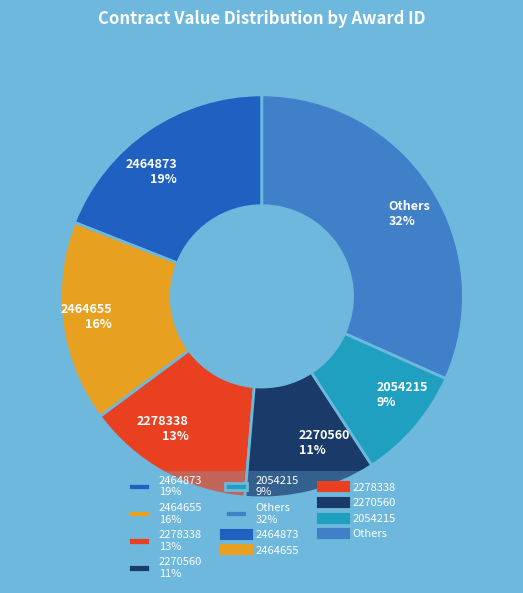

Is there a majority slice in this chart?

No